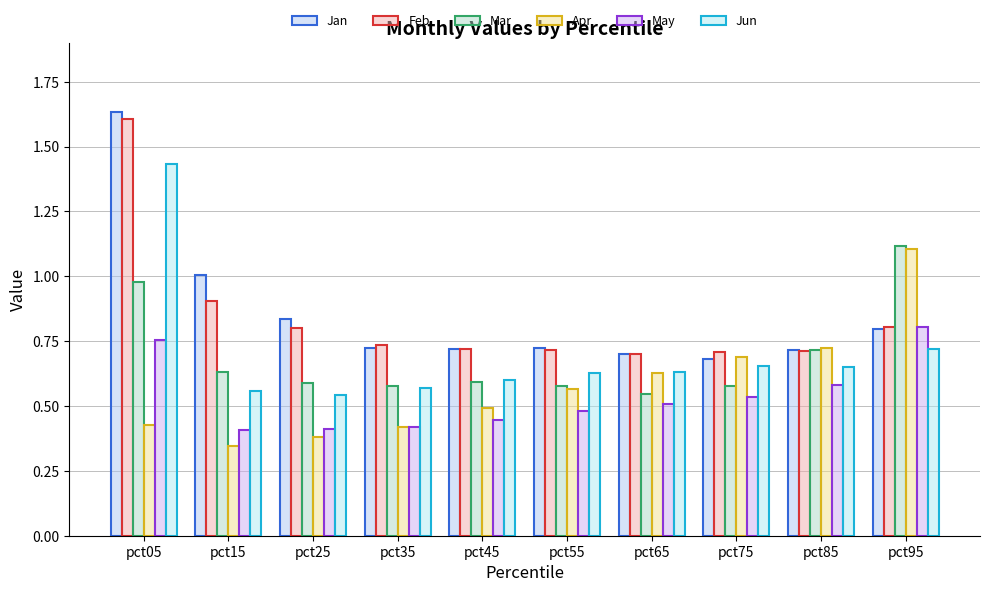

What is the value of the Mar bar at the 6th from the left?

0.6